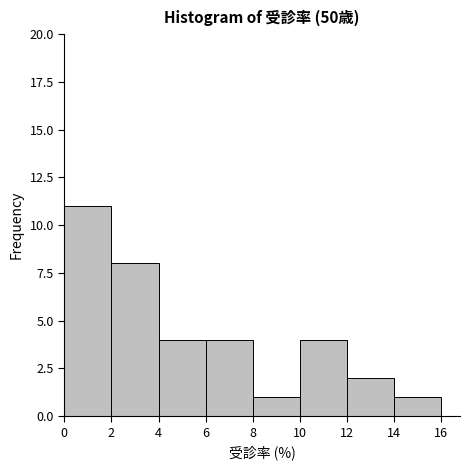

Reading left to right, list every bar in this chart as the range it spans on the x-axis followed by its height. The values are not printed on the chart, so give them approximately, as read against the axis.

0 to 2: 11
2 to 4: 8
4 to 6: 4
6 to 8: 4
8 to 10: 1
10 to 12: 4
12 to 14: 2
14 to 16: 1